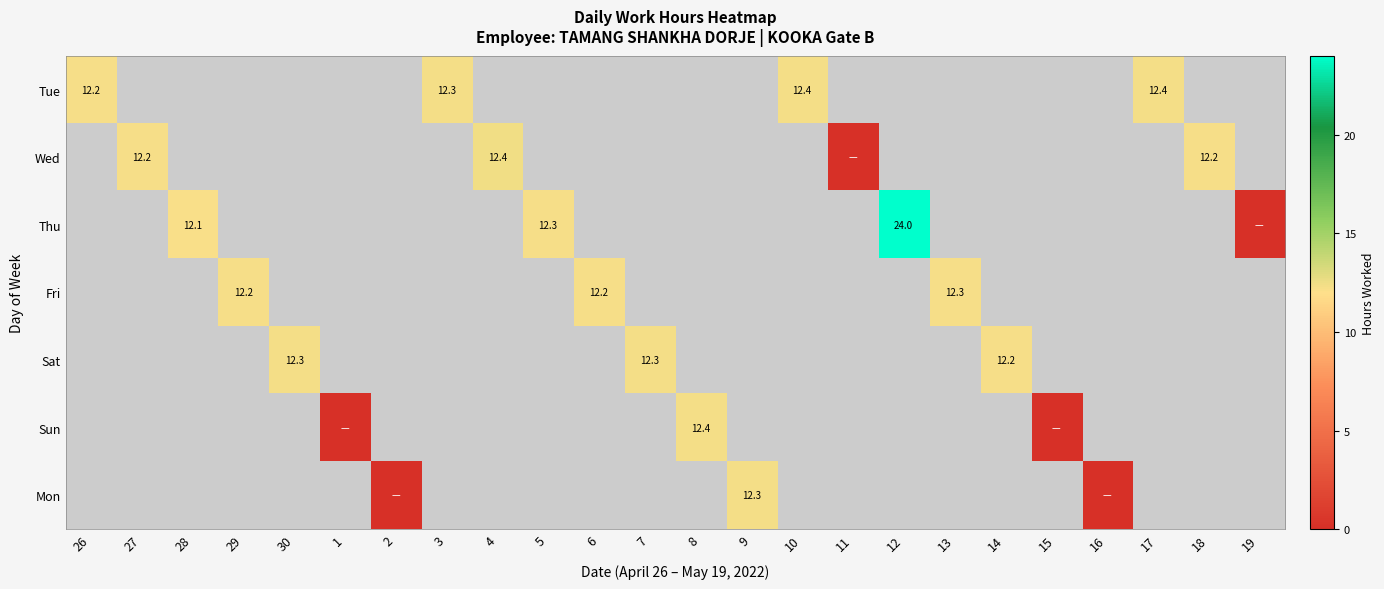

At which category does the chart reach its peak across all series?

12